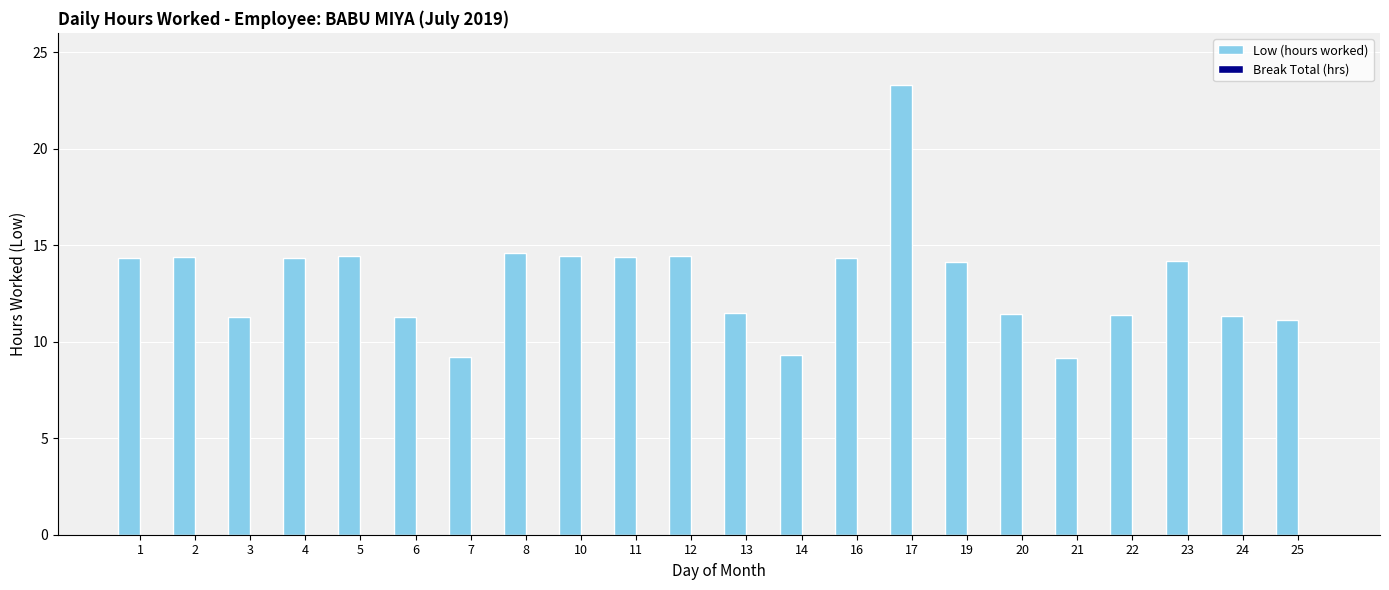

What is the difference between the second highest and second lowest values?

5.4